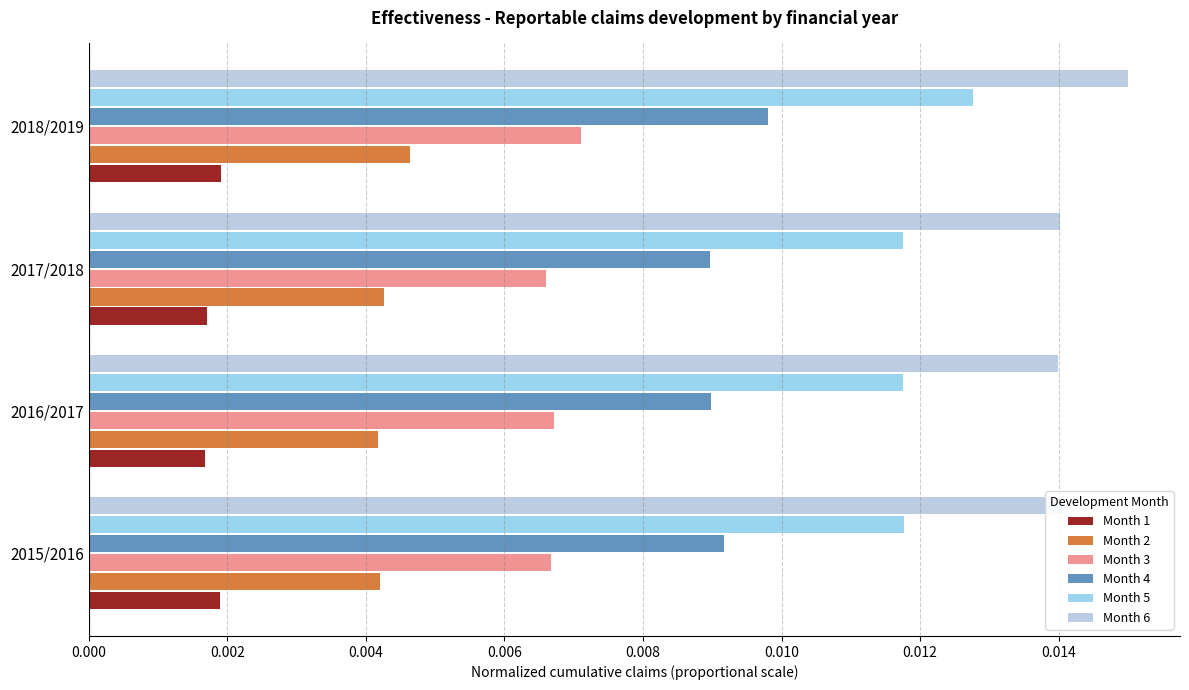

List the series in order of their overall mean, highest first.

Month 6, Month 5, Month 4, Month 3, Month 2, Month 1